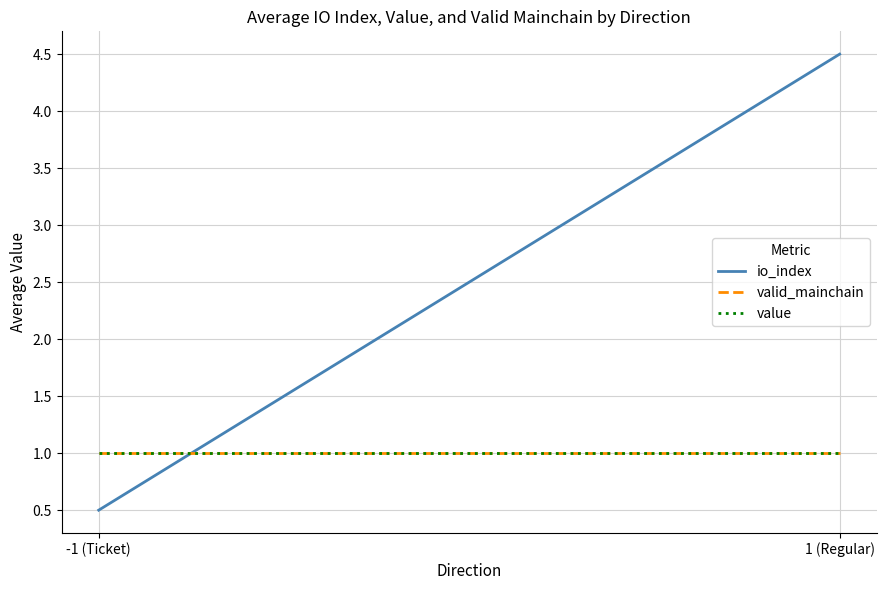

Which category has the lowest value in the valid_mainchain series?

-1 (Ticket)